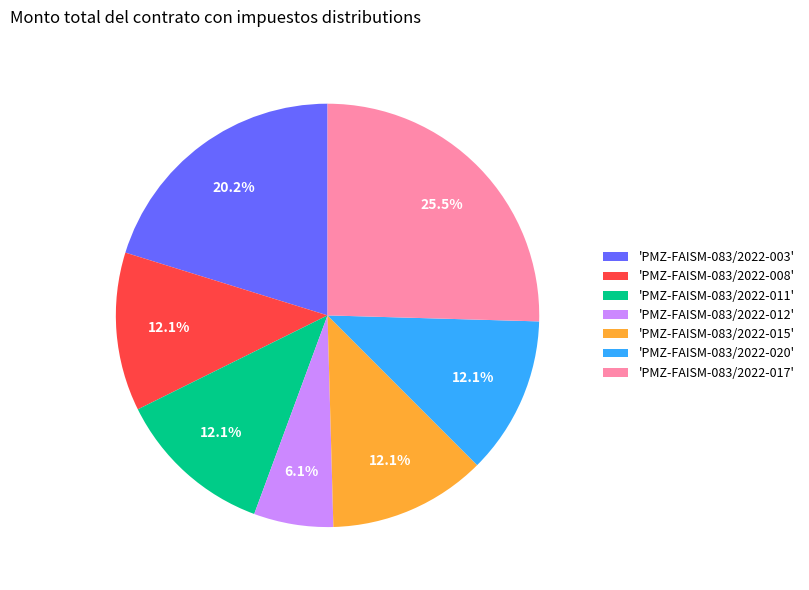

Between 'PMZ-FAISM-083/2022-015' and 'PMZ-FAISM-083/2022-012', which is larger?

'PMZ-FAISM-083/2022-015'